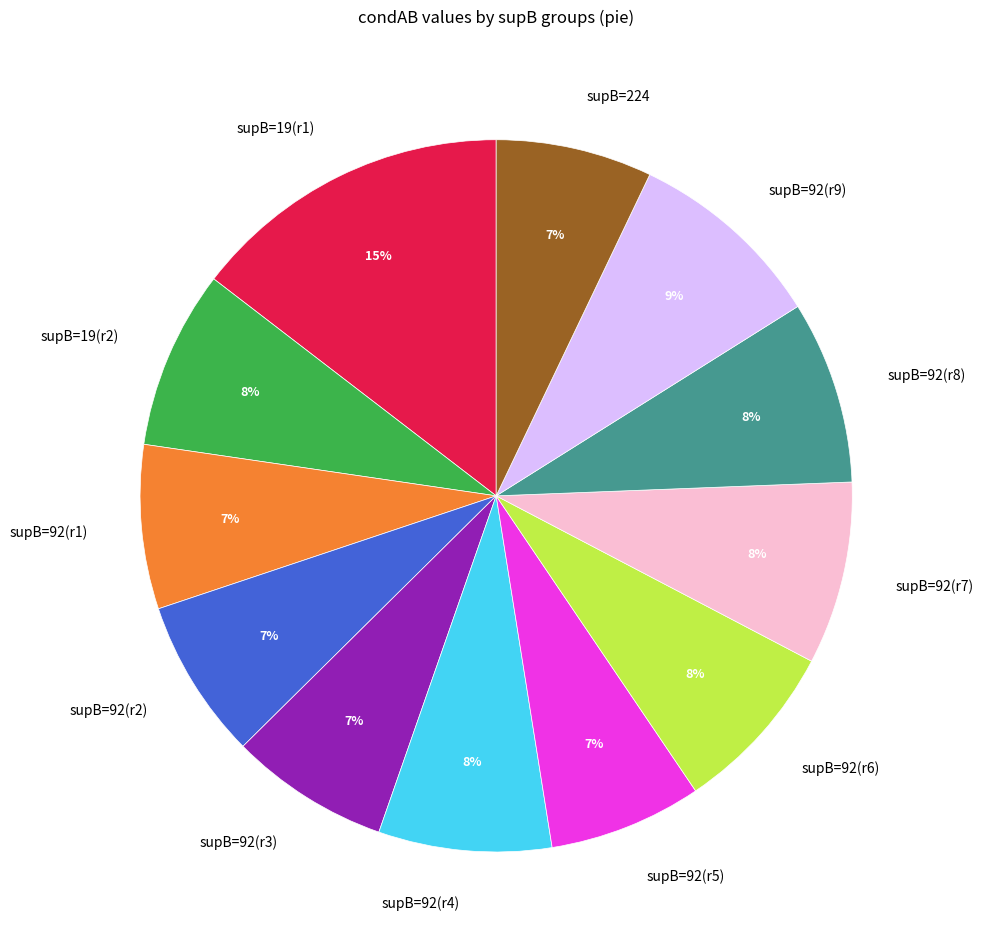

What is the largest slice in the pie chart?

supB=19(r1)